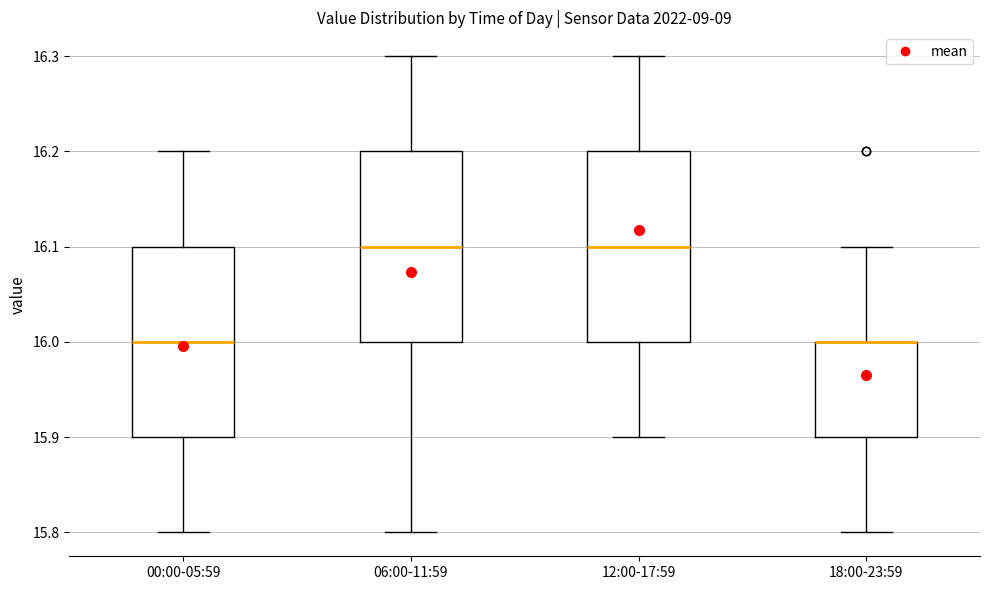

Reading left to right, transcribe this box plot: for each box, give where its median line is, the range the box spans, and where its two whiskers end, as read against the y-axis. The values are not printed on the chart, so give them approximately, as read against the axis.

00:00-05:59: median 16.0, box 15.9 to 16.1, whiskers 15.8 to 16.2
06:00-11:59: median 16.1, box 16.0 to 16.2, whiskers 15.8 to 16.3
12:00-17:59: median 16.1, box 16.0 to 16.2, whiskers 15.9 to 16.3
18:00-23:59: median 16.0 (drawn on the box's upper edge), box 15.9 to 16.0, whiskers 15.8 to 16.1